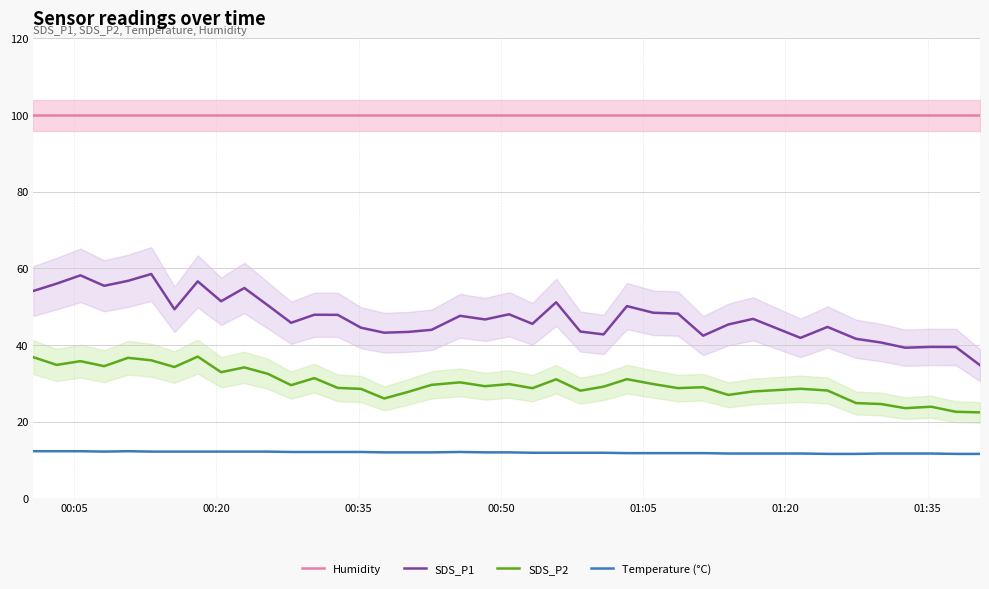

True or false: SDS_P1 and Temperature (°C) intersect in this chart.

False